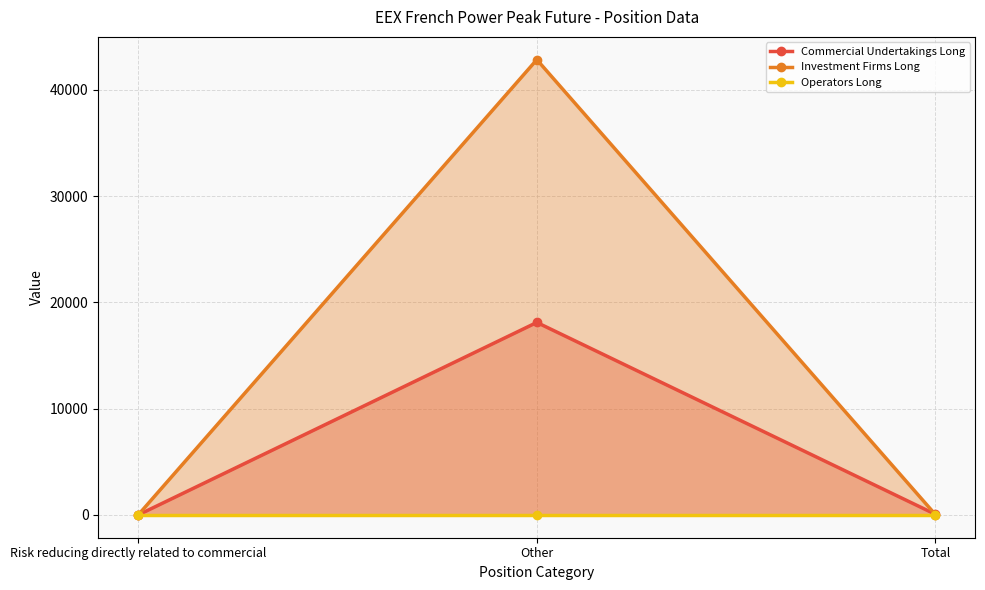

At which category is the sum across all series the highest?

Other